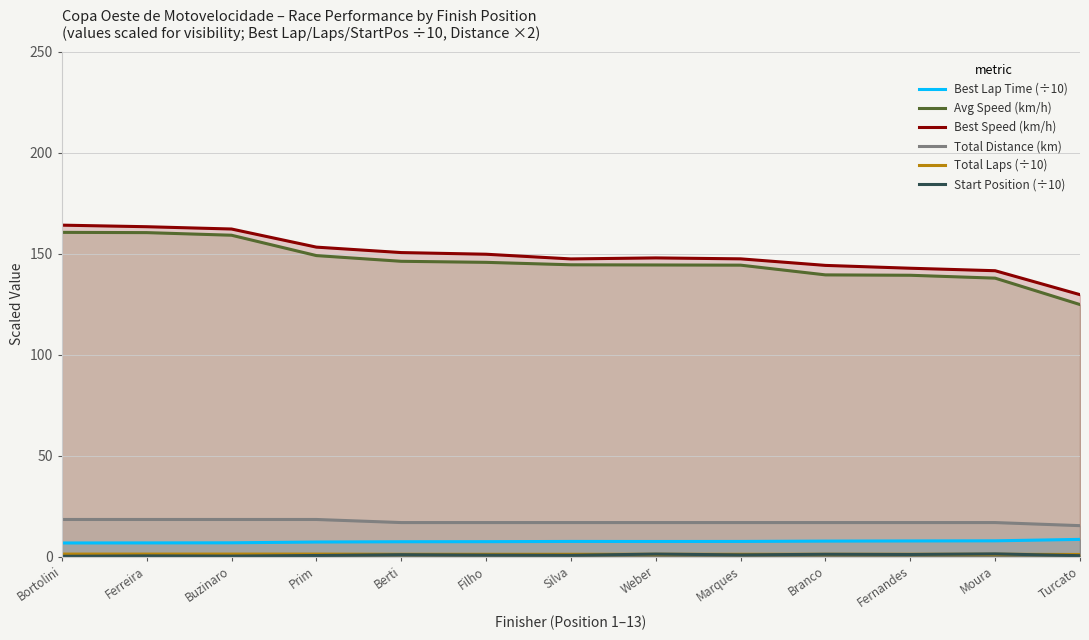

True or false: Start Position has a value of 0.2 at Filho.

False